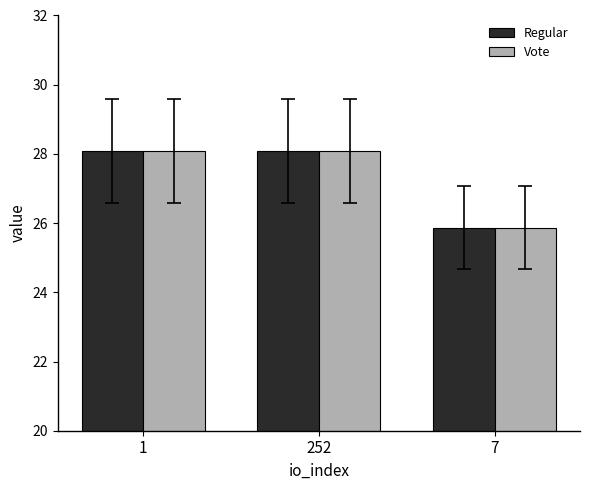

What is the smallest value displayed?

25.9